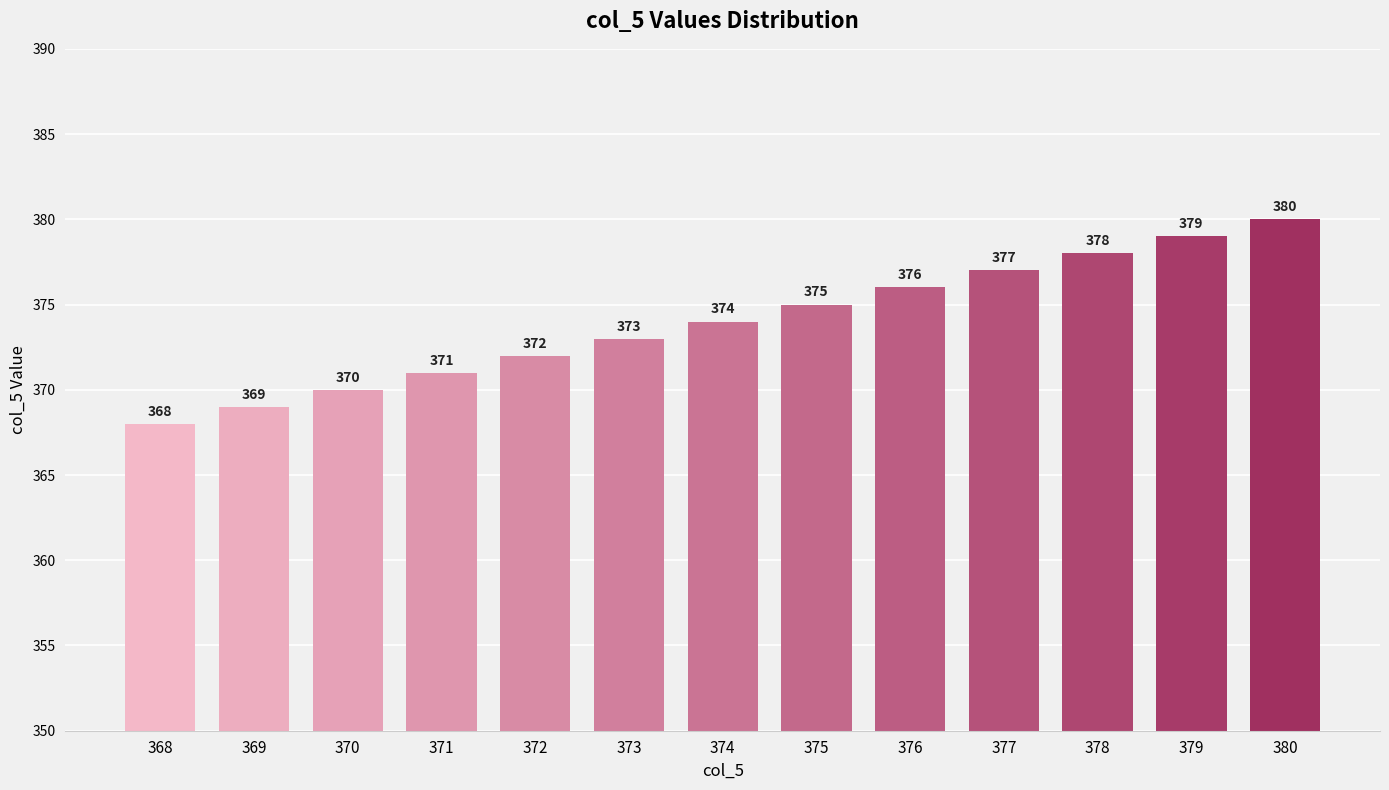

Are the bars grouped side by side (vs. stacked)?

No